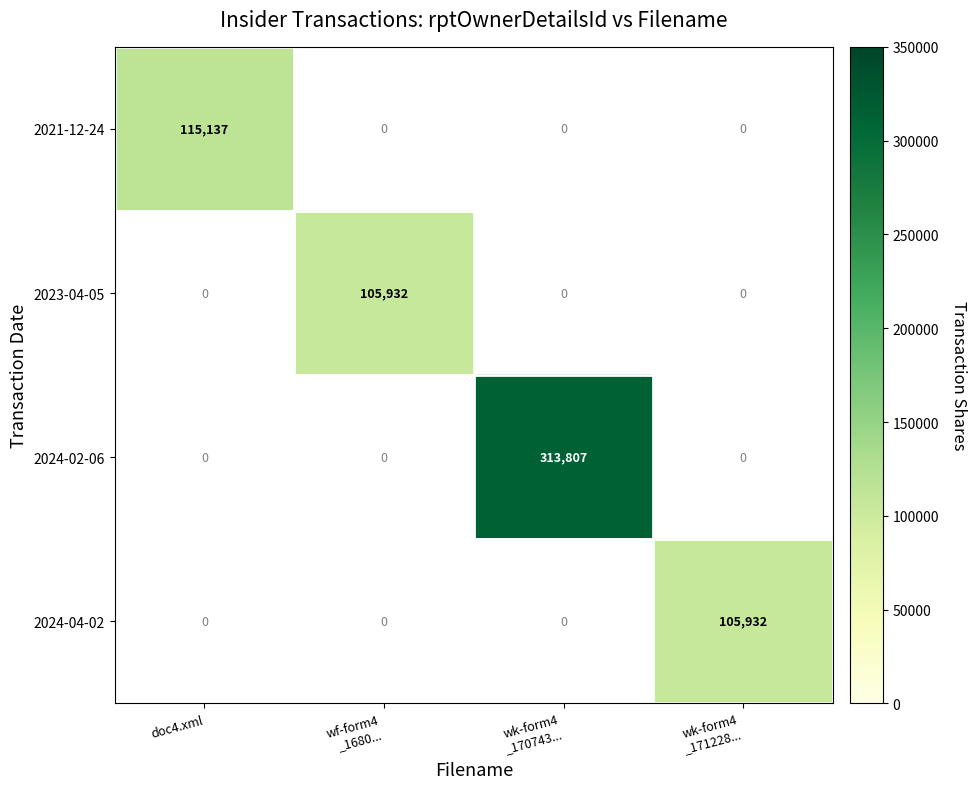

The 2024-02-06 series shows 313807.0 at wk-form4 _170743.... True or false?

True